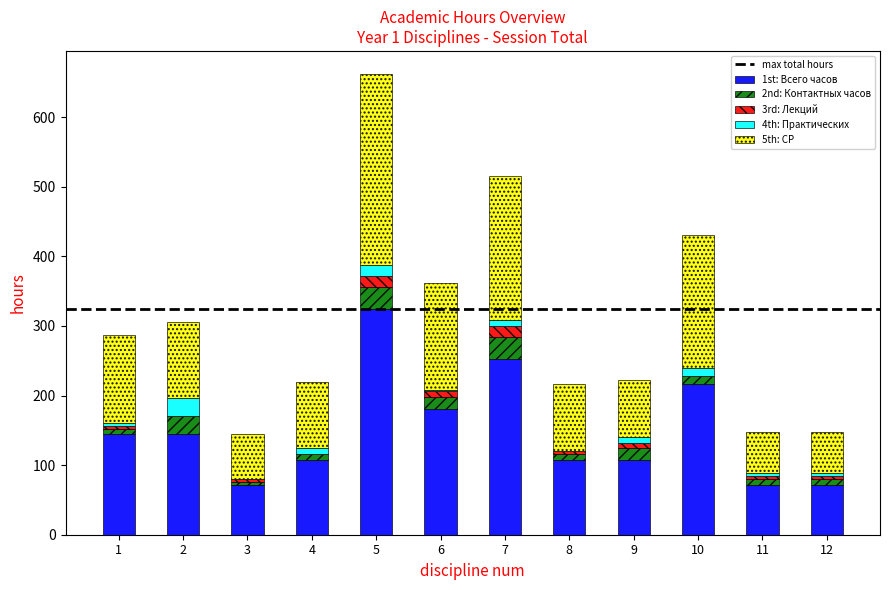

At which category is the sum across all series the highest?

5